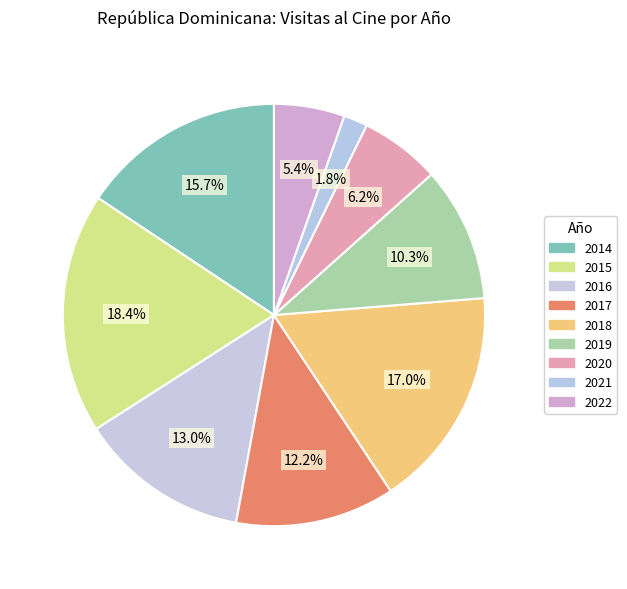

What is the smallest slice in the pie chart?

2021